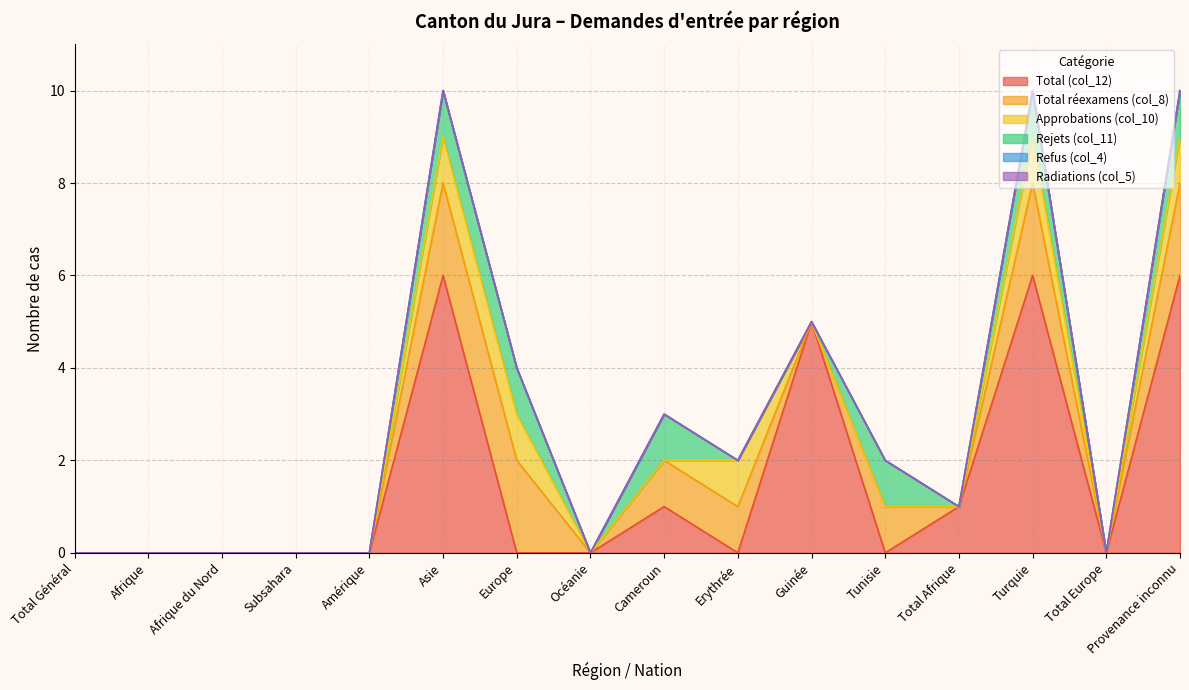

How many data points in Approbations (col_10) are above 0?

5